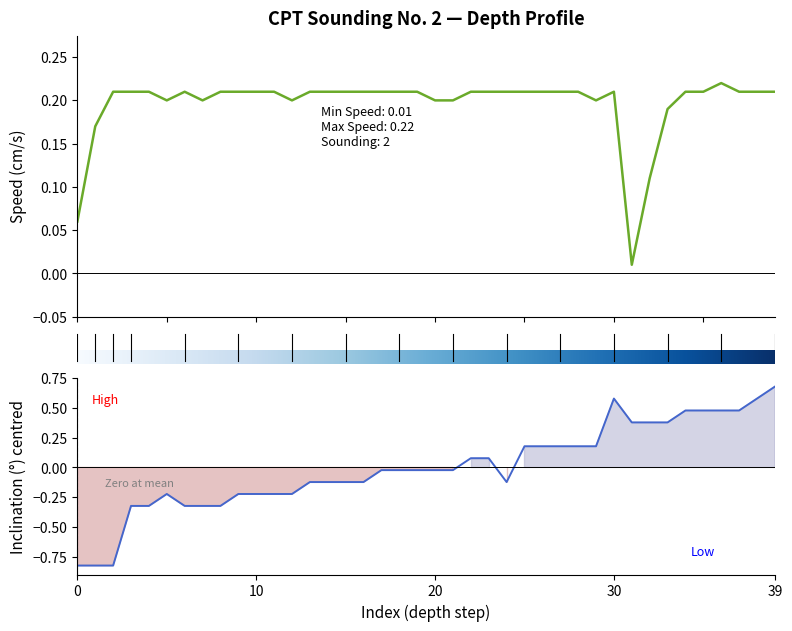

Between 14 and 19, which series saw the biggest shift?

Inclination (Degrees)